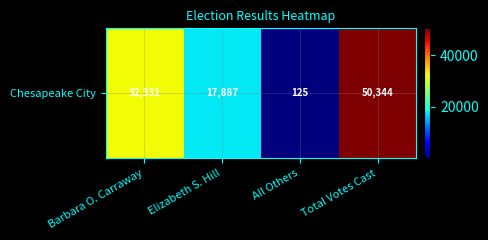

Rank the categories by value from highest to lowest.

Total Votes Cast, Barbara O. Carraway, Elizabeth S. Hill, All Others